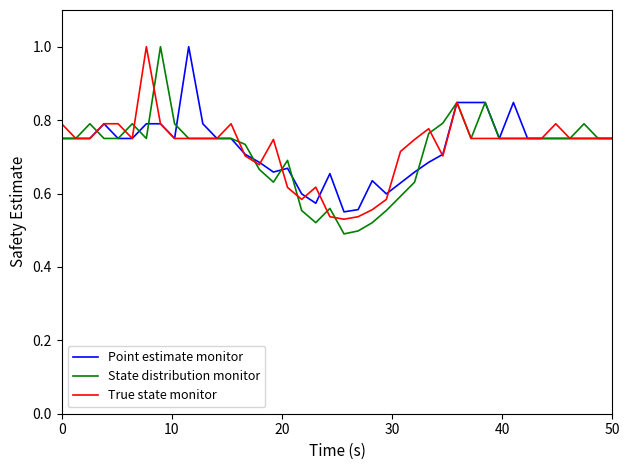

What is the maximum value for Point estimate monitor?

1.0